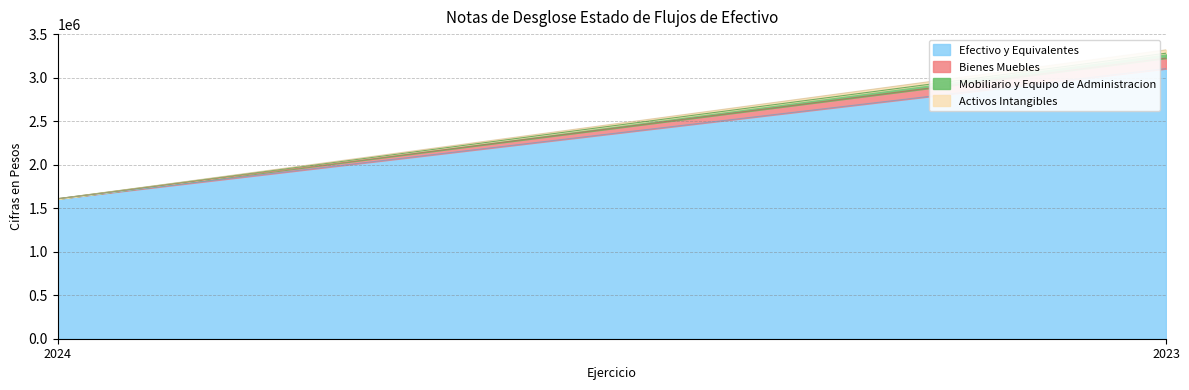

What are all the series names shown in the legend?

Efectivo y Equivalentes, Bienes Muebles, Mobiliario y Equipo de Administracion, Activos Intangibles